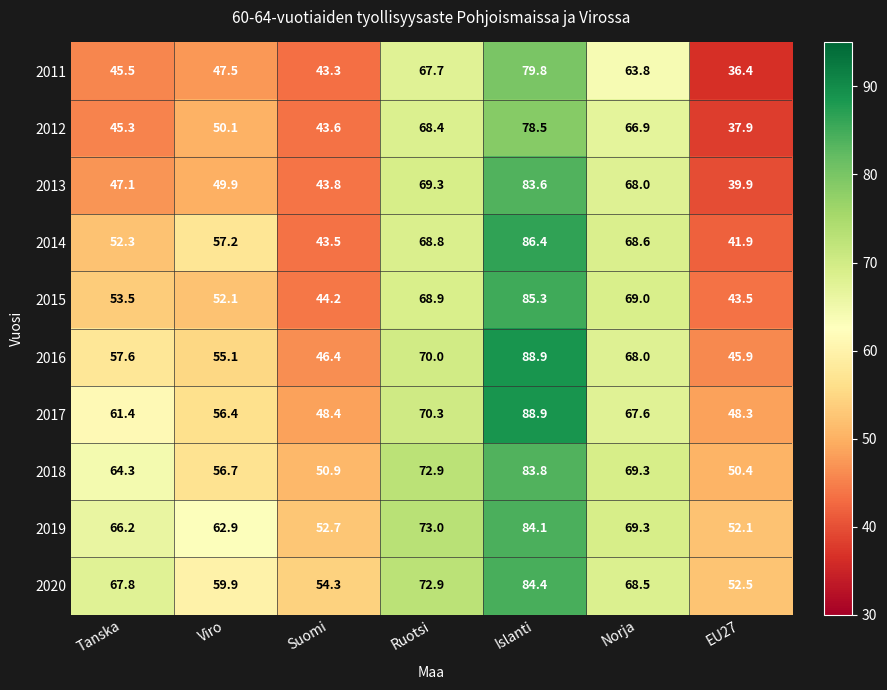

The value of 2012 at Norja is 66.9. True or false?

True